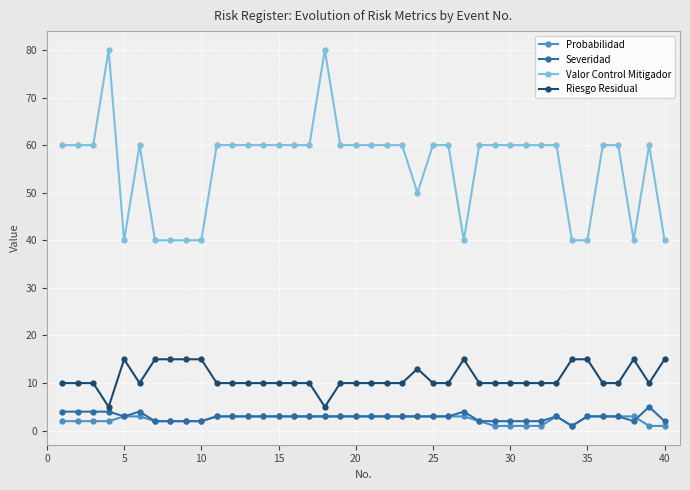

True or false: Riesgo Residual and Severidad cross at least once.

False